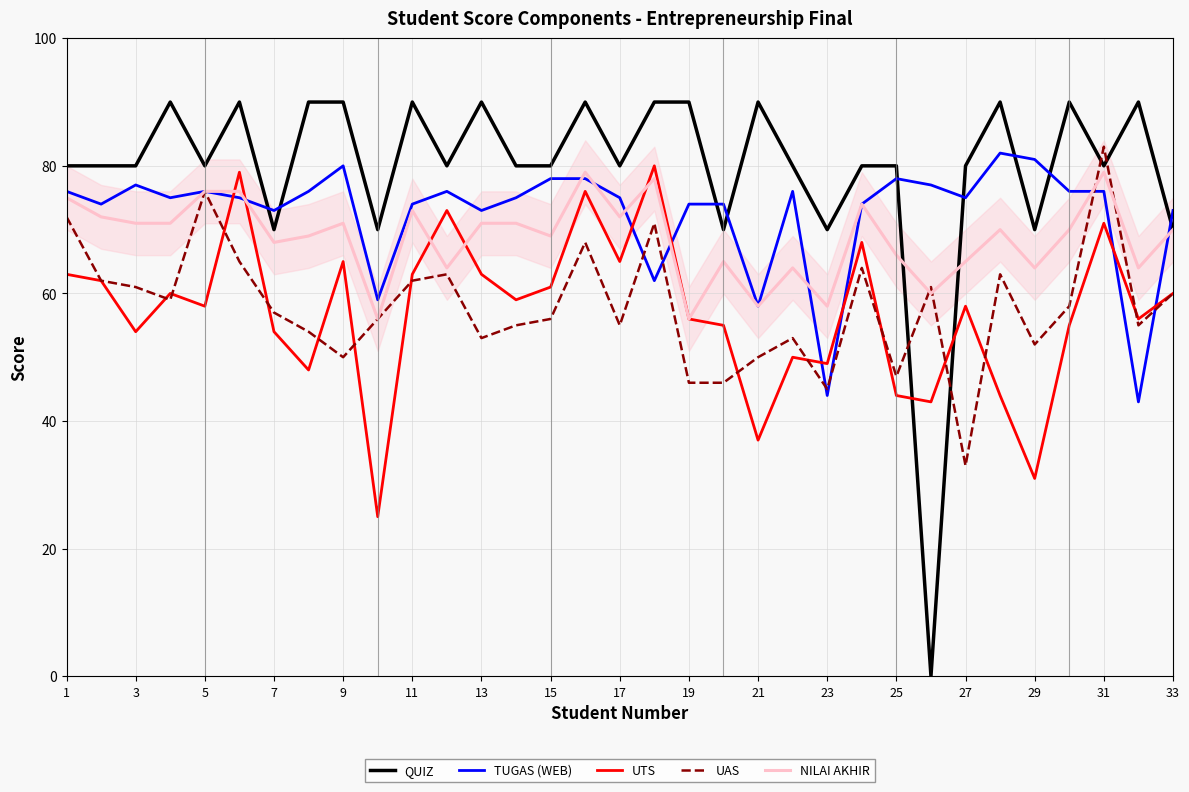

True or false: QUIZ and TUGAS (WEB) cross at least once.

True